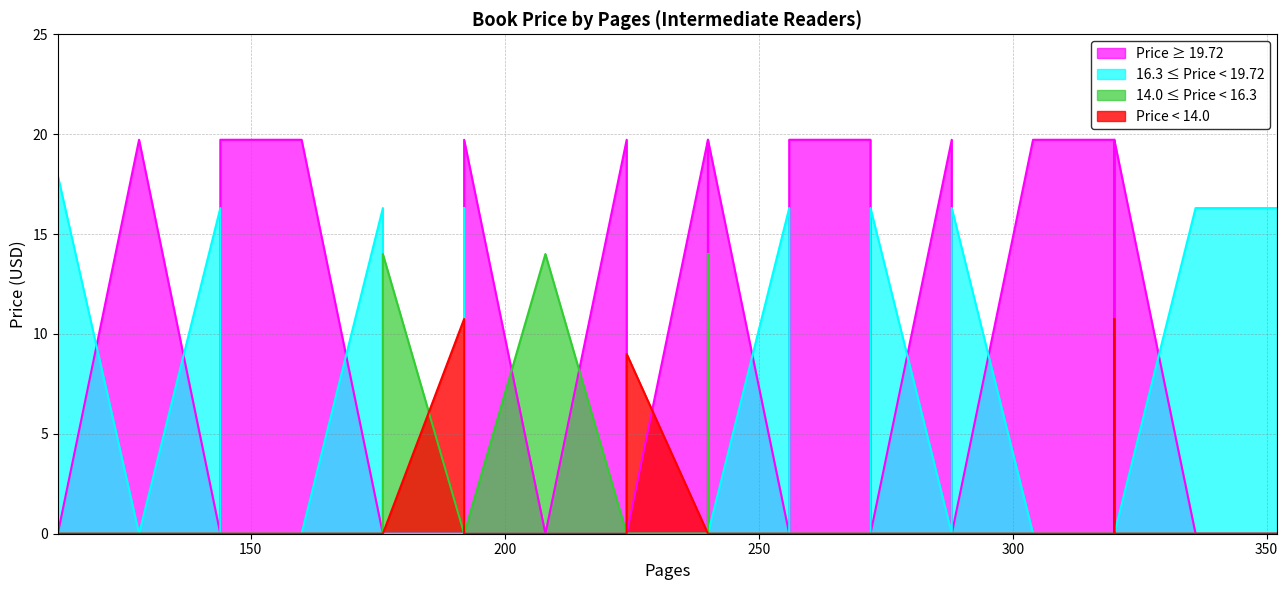

How many data points are less than 16?

6